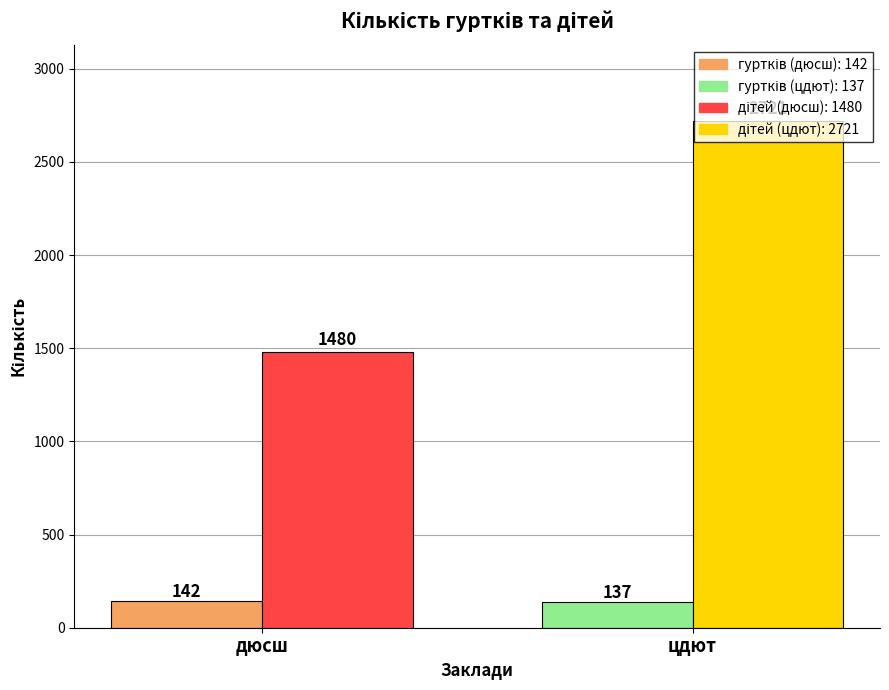

What is the minimum value shown in the chart?

137